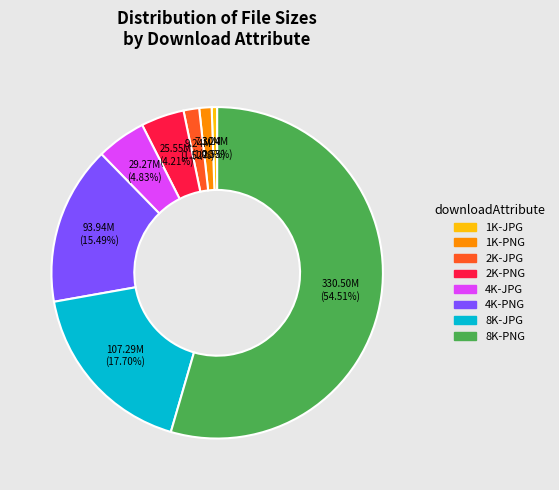

Which category has the smallest portion of the pie?

1K-JPG